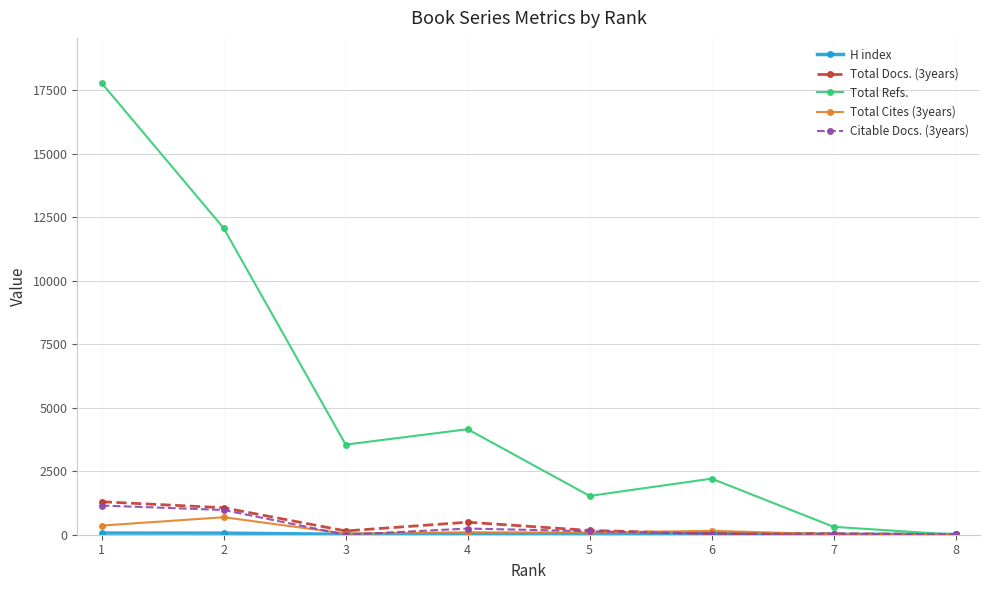

Is the value of Citable Docs. (3years) at 4 greater than the value of Total Cites (3years) at 2?

No